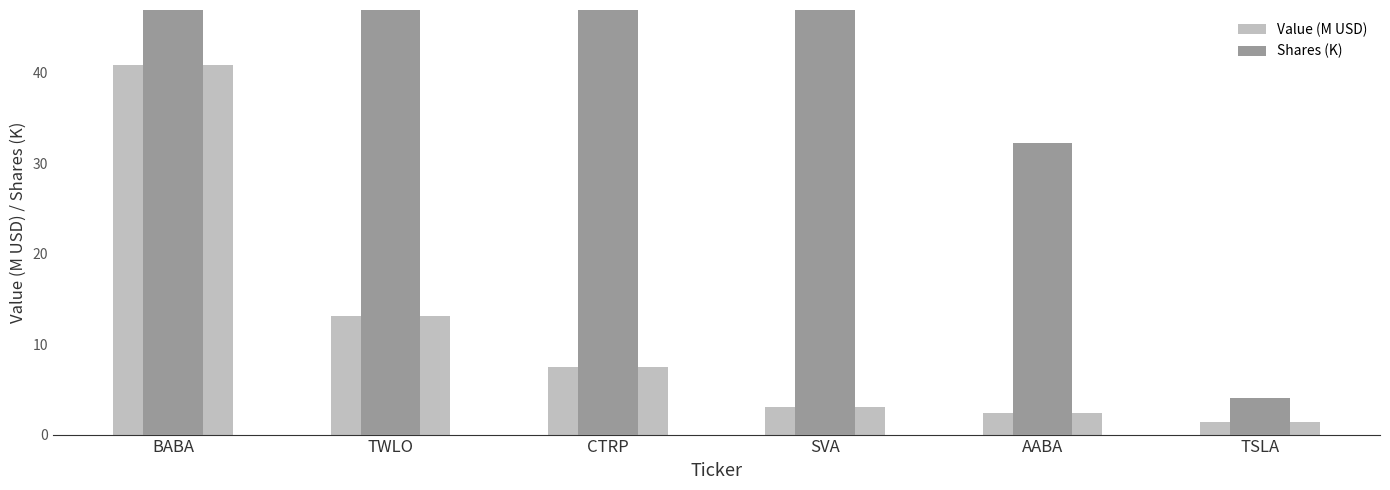

Reading left to right, what are all the values shown in this chart?

Value (M USD): BABA=40.8	TWLO=13.2	CTRP=7.4	SVA=3.0	AABA=2.4	TSLA=1.4
Shares (K): BABA=220.0	TWLO=235.0	CTRP=156.2	SVA=402.8	AABA=32.2	TSLA=4.0